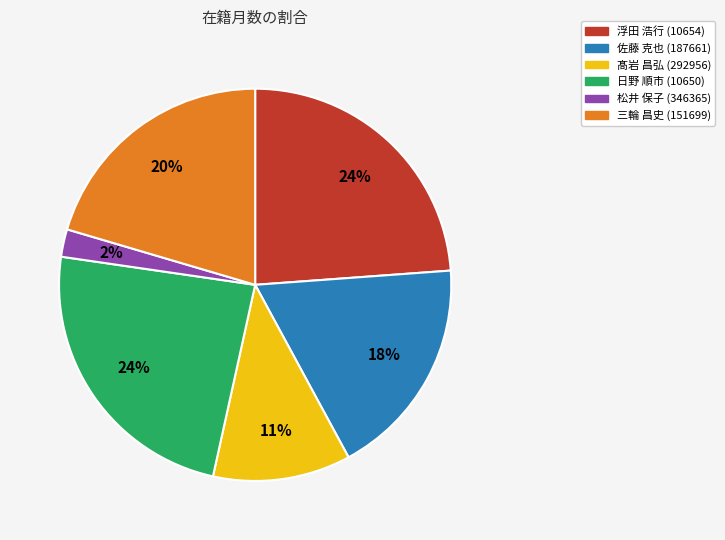

To the nearest percent, what is the average slice percentage?

17%